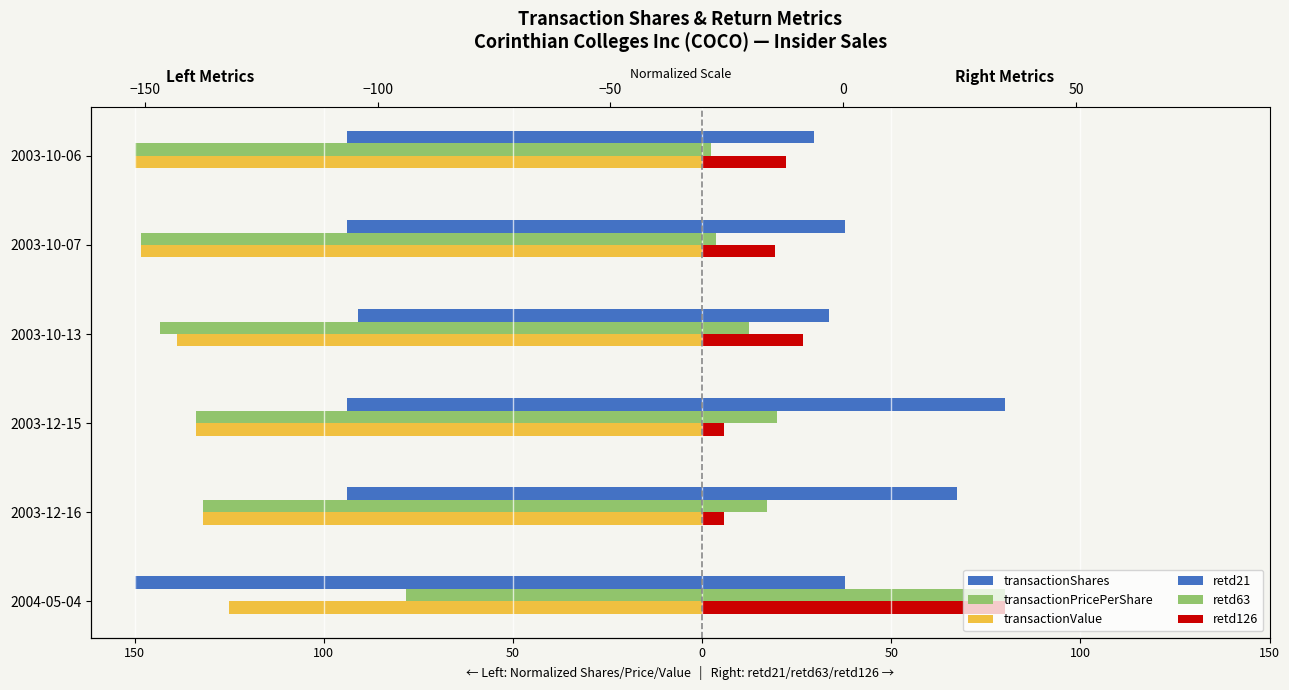

What is the approximate value of retd126 at 2003-12-15?

5.9